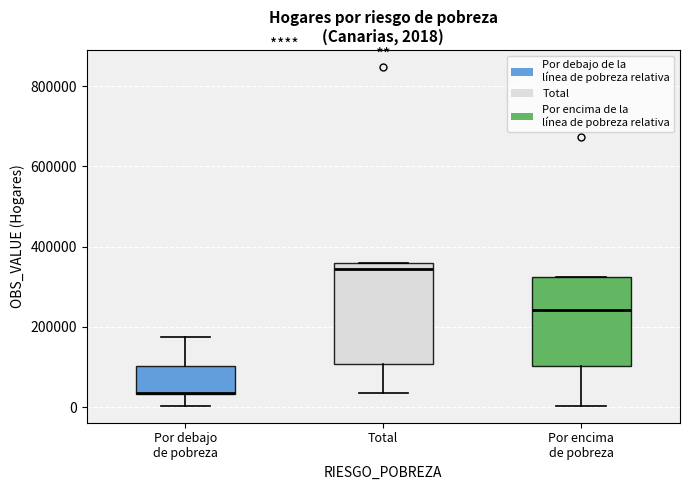

Which box is the tallest, from its lower edge to its upper edge?

Total